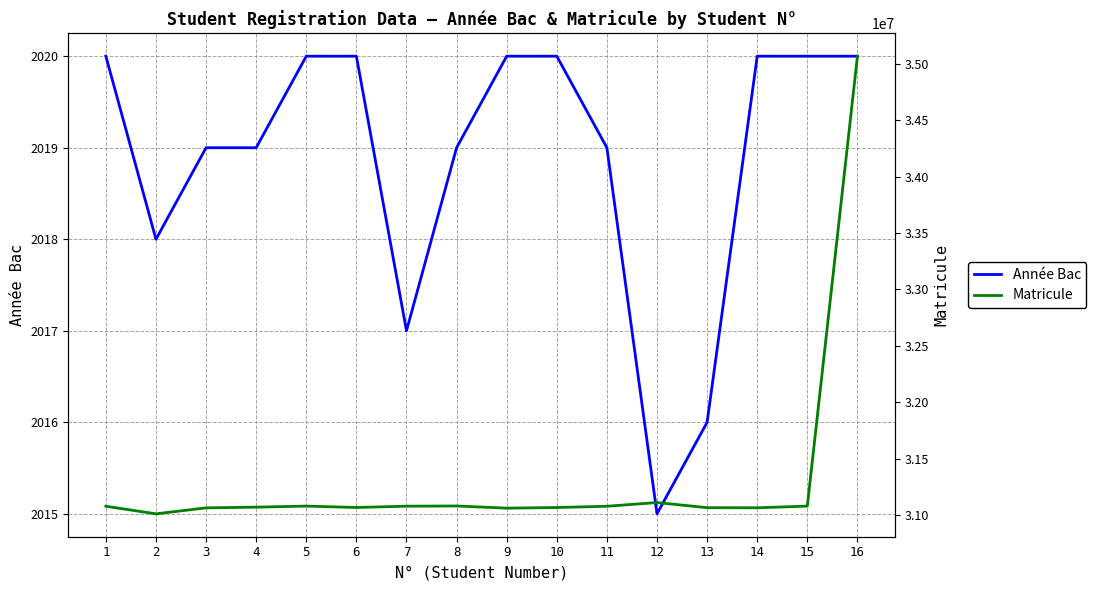

Reading right to left, extract all data points from this chart.

Année Bac: 16=2020	15=2020	14=2020	13=2016	12=2015	11=2019	10=2020	9=2020	8=2019	7=2017	6=2020	5=2020	4=2019	3=2019	2=2018	1=2020
Matricule: 16=35069244	15=31078402	14=31063509	13=31064345	12=31110057	11=31077029	10=31065889	9=31060240	8=31079452	7=31077702	6=31066209	5=31078378	4=31069170	3=31062808	2=31009801	1=31077087